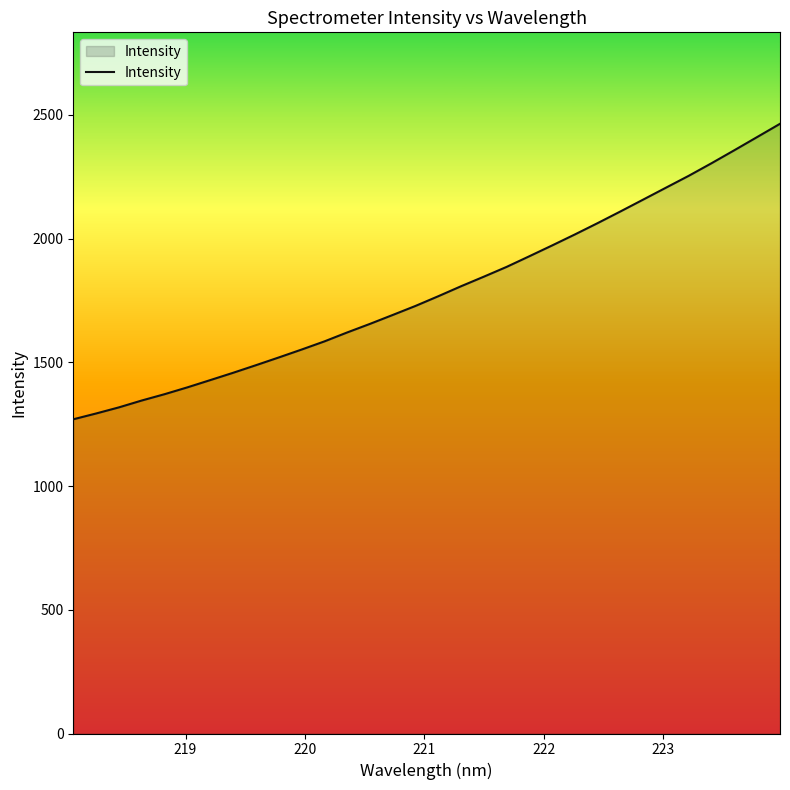

What is the difference between the maximum and minimum values?

1194.4